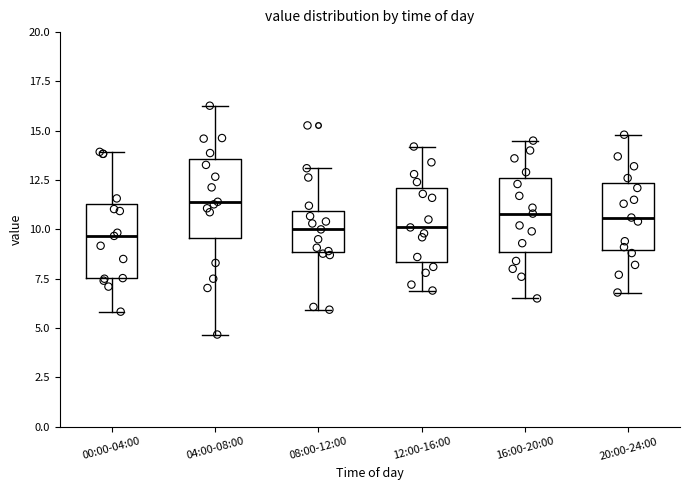

Where is the upper edge of the box for 12:00-16:00 on the y-axis? The values are not printed on the chart, so give them approximately, as read against the axis.

12.0